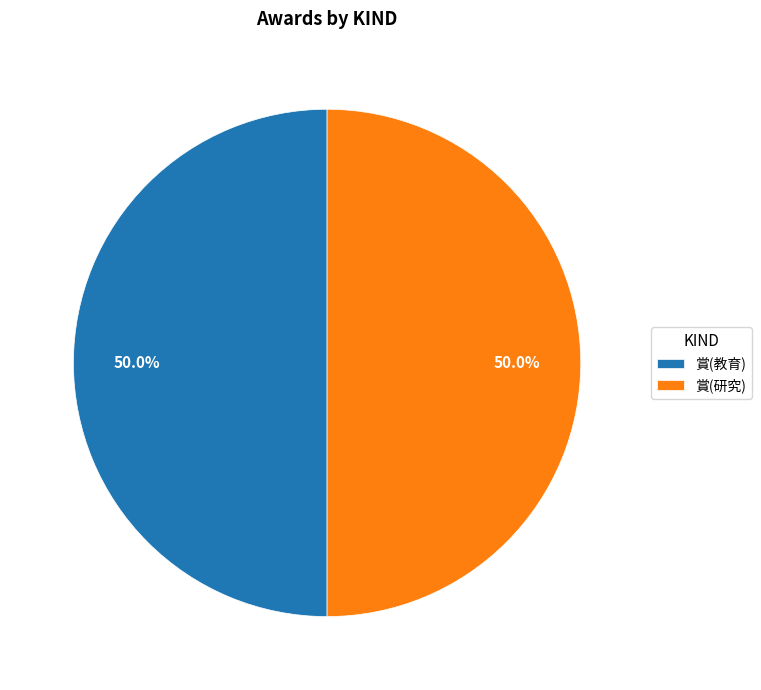

What is the ratio of the value at 賞(教育) to the value at 賞(研究)?

1.0